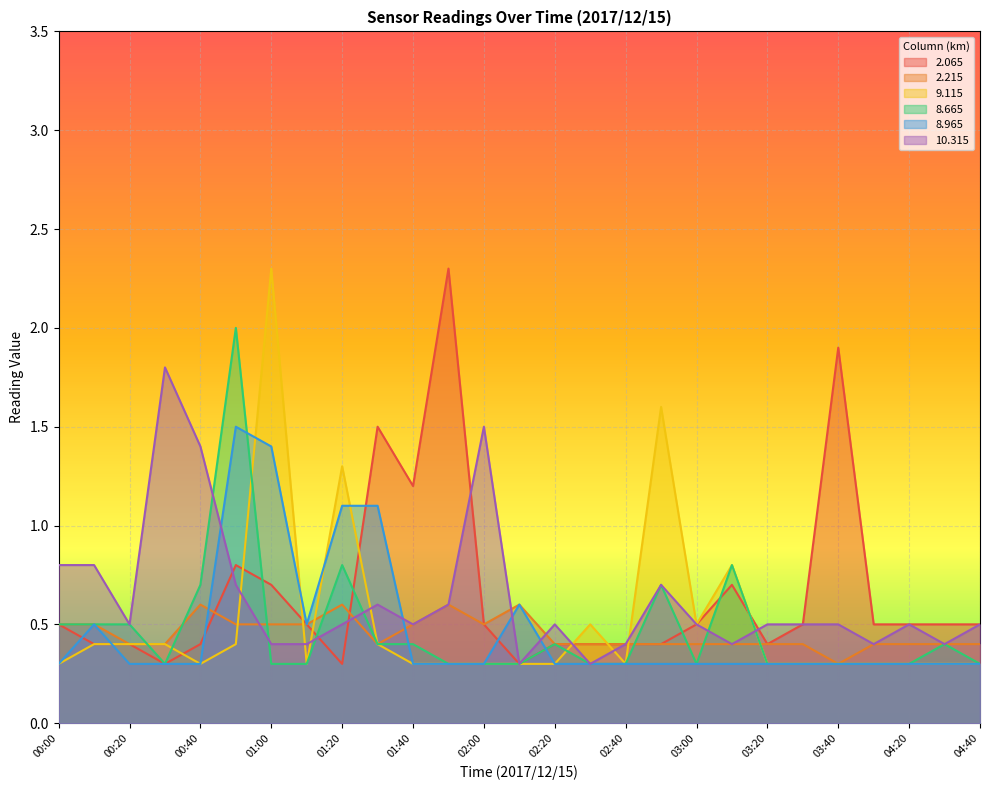

Is it true that 8.665 equals 0.3 at 01:50?

True